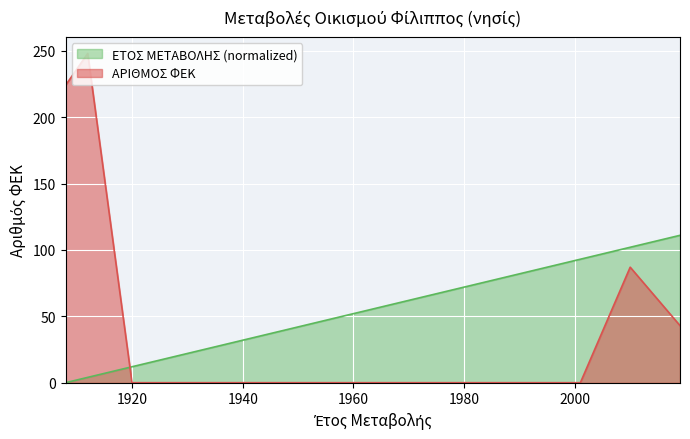

At which label does ΕΤΟΣ ΜΕΤΑΒΟΛΗΣ reach its peak?

2019